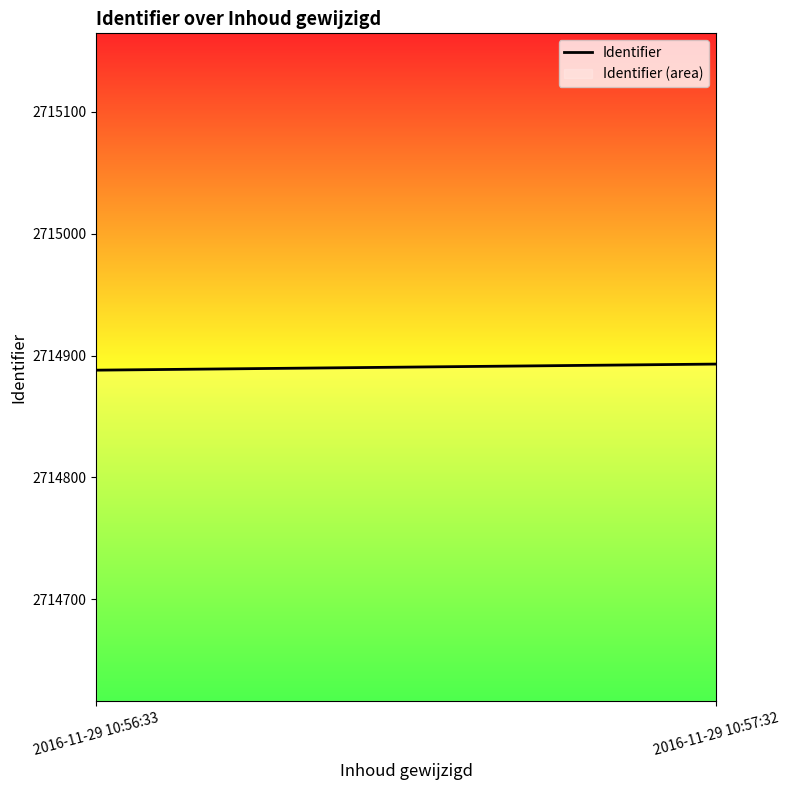

What is the label of the 2nd point from the right?

2016-11-29 10:56:33